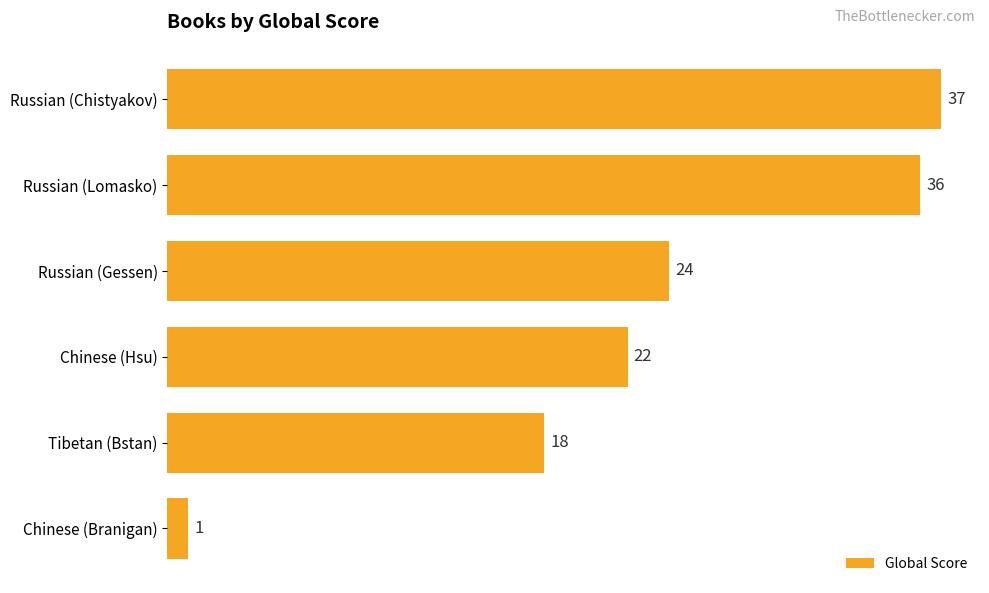

What is the label of the 5th bar from the top?

Tibetan (Bstan)